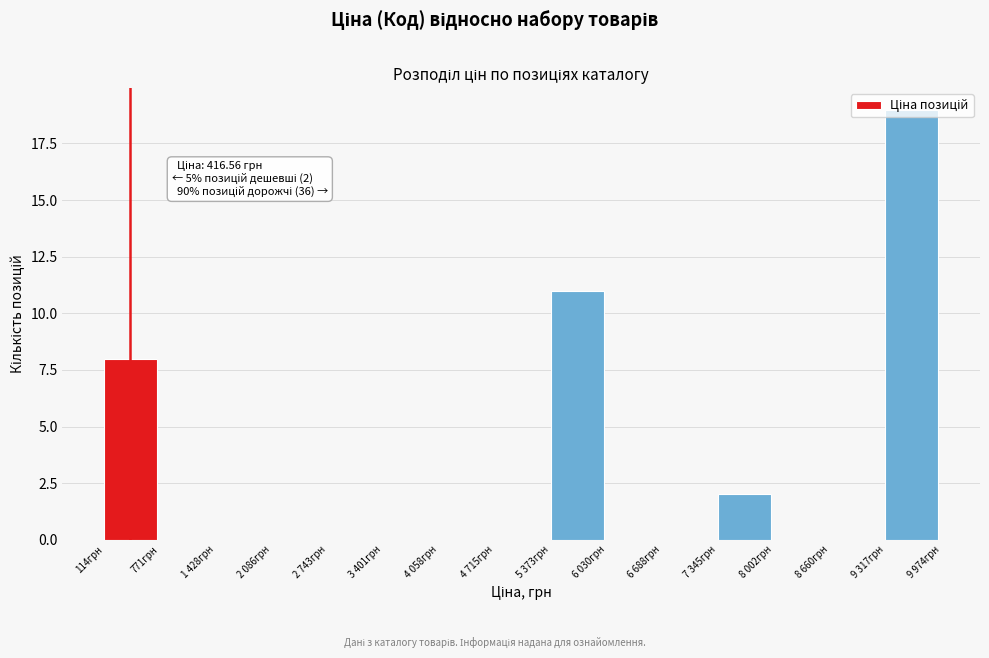

What is the change in value from 1 428грн to 9 317грн?

+19